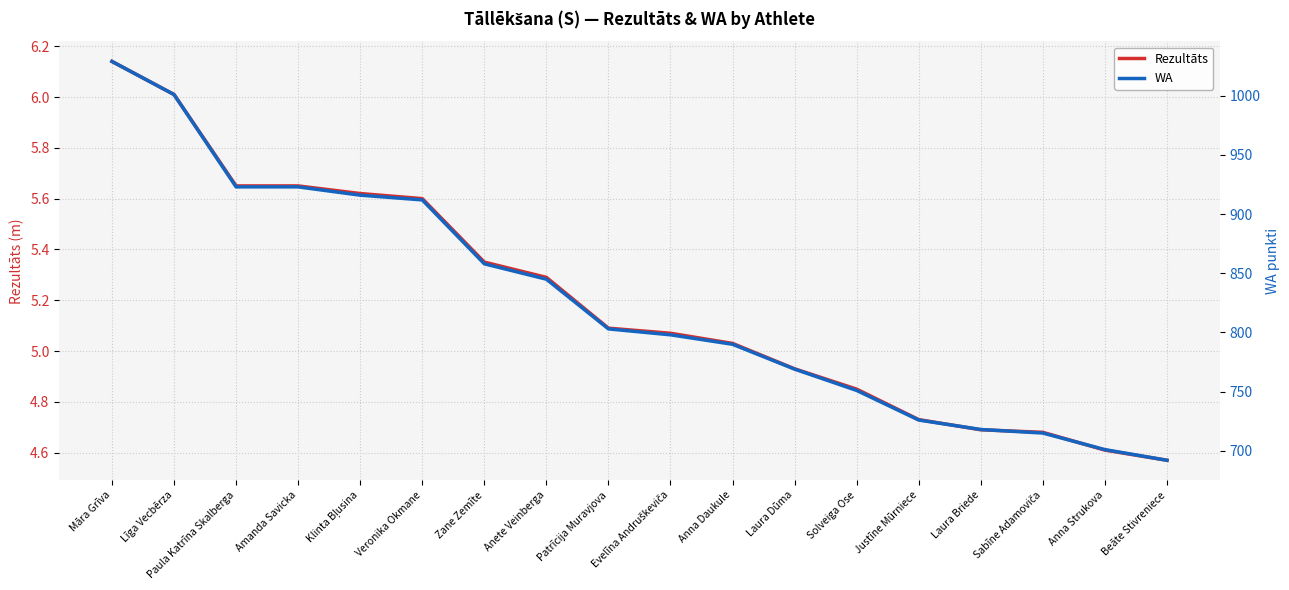

The WA series shows 715.0 at Sabīne Adamoviča. True or false?

True